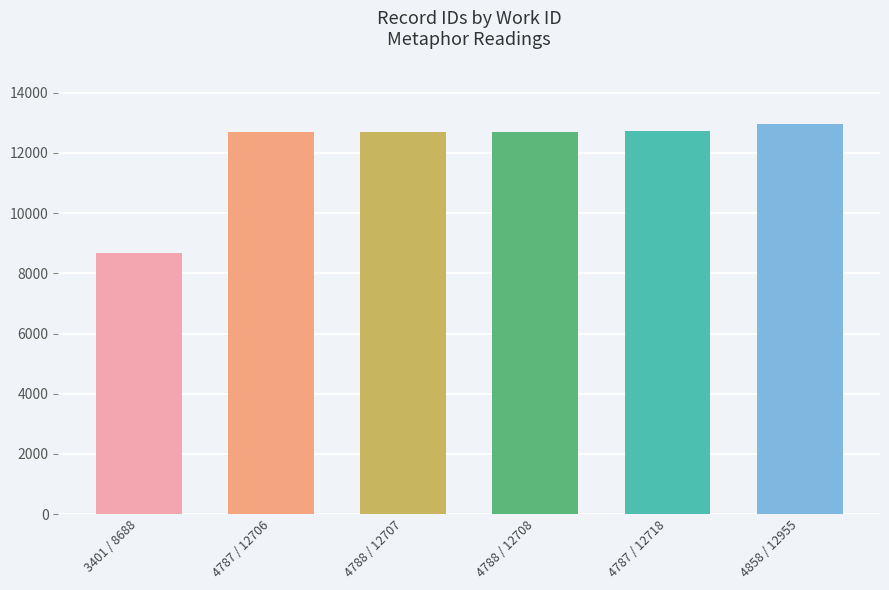

What is the minimum value shown in the chart?

8688